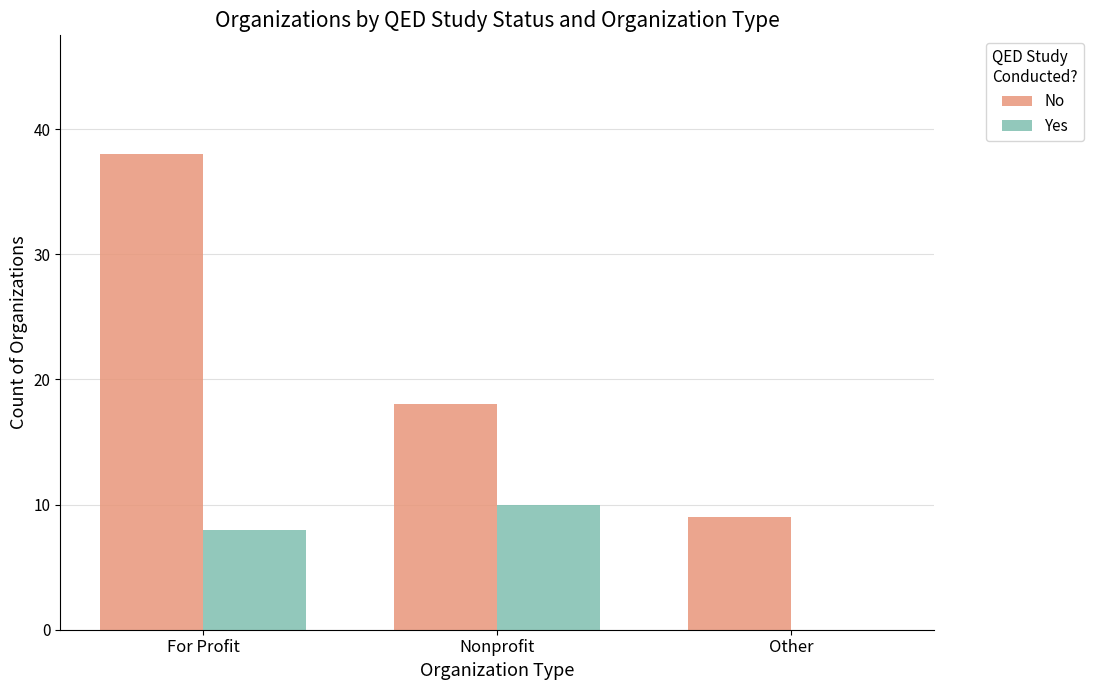

Reading left to right, list all the values displayed in this chart.

No: 38	18	9
Yes: 8	10	0